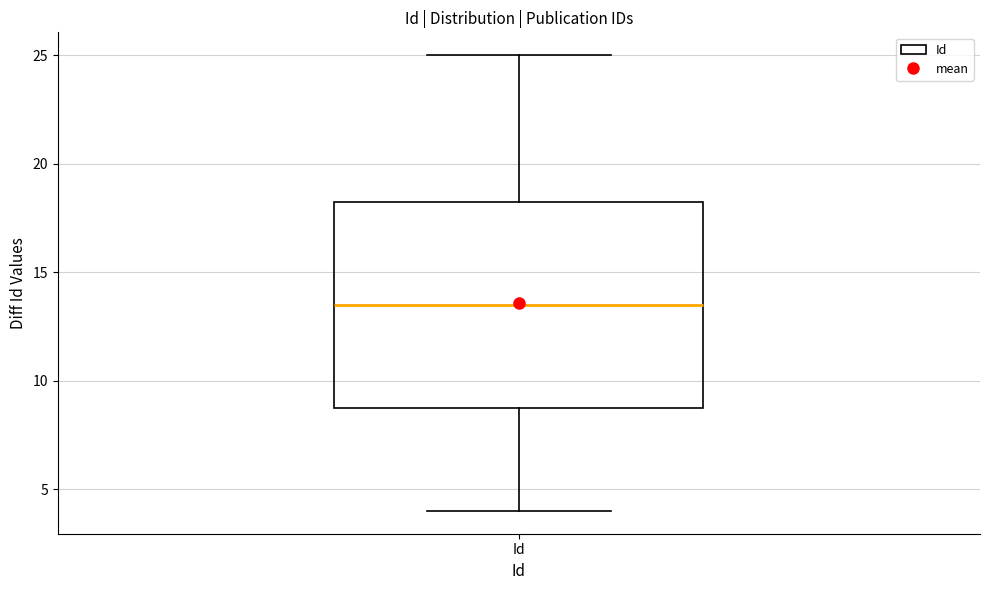

Read this box plot against the y-axis: the position of the median line, the range covered by the box, and the ends of both whiskers. The values are not printed on the chart, so give them approximately, as read against the axis.

median 13.5, box 9.0 to 18.5, whiskers 4.0 to 25.0